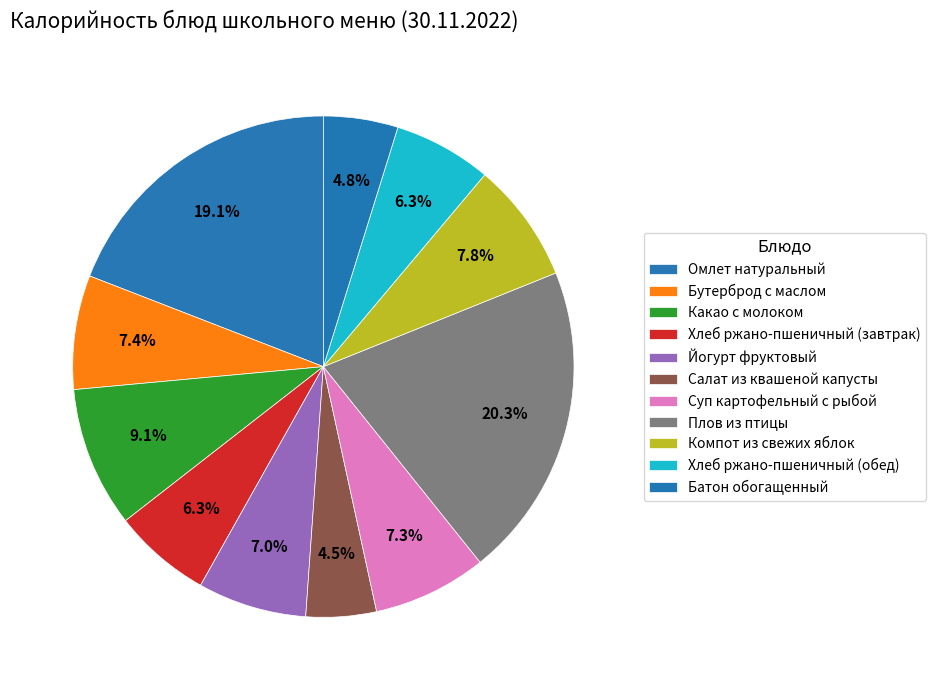

What percentage is the Компот из свежих яблок slice, to the nearest percent?

8%